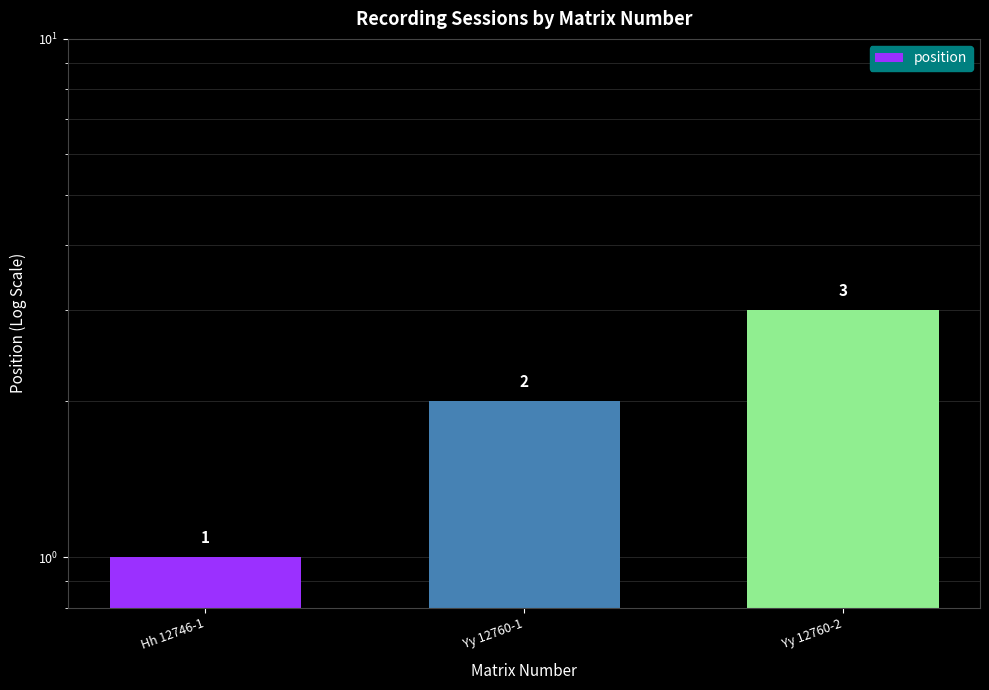

Reading left to right, what are all the values shown in this chart?

Hh 12746-1=1	Yy 12760-1=2	Yy 12760-2=3